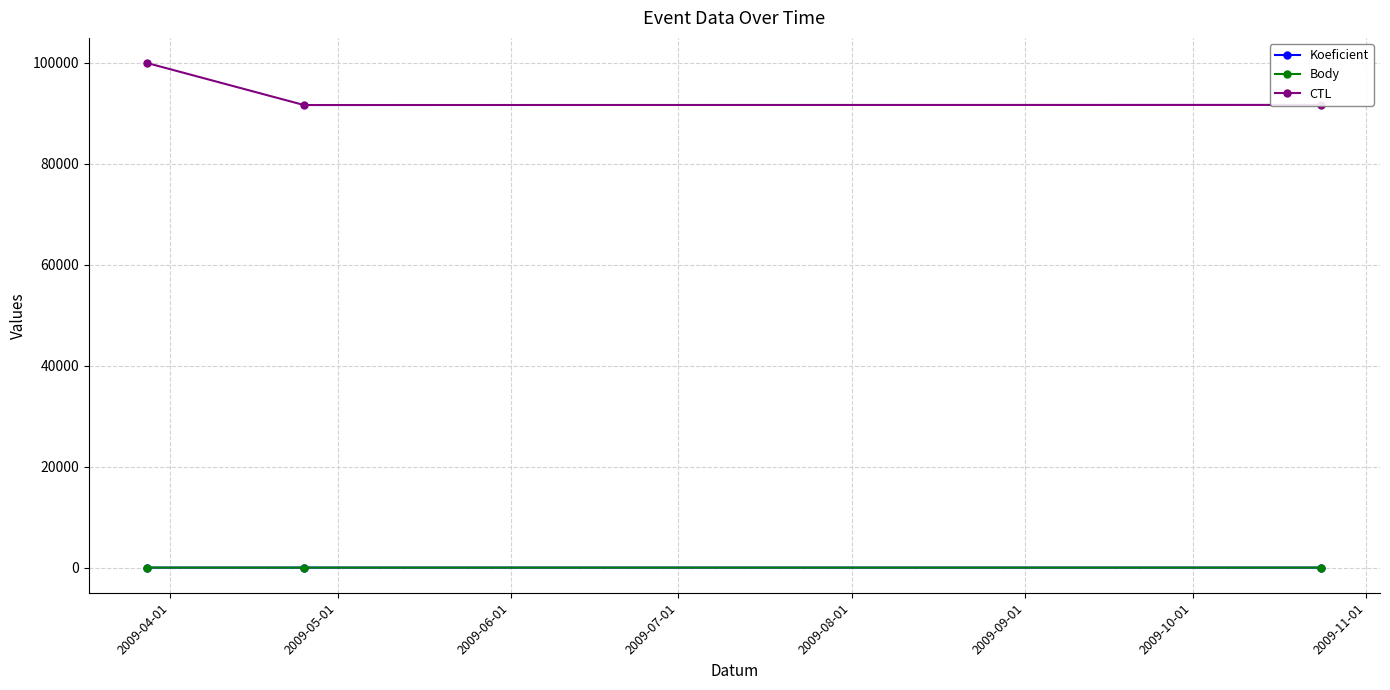

What is the label of the 2nd point from the right?

2009-05-01